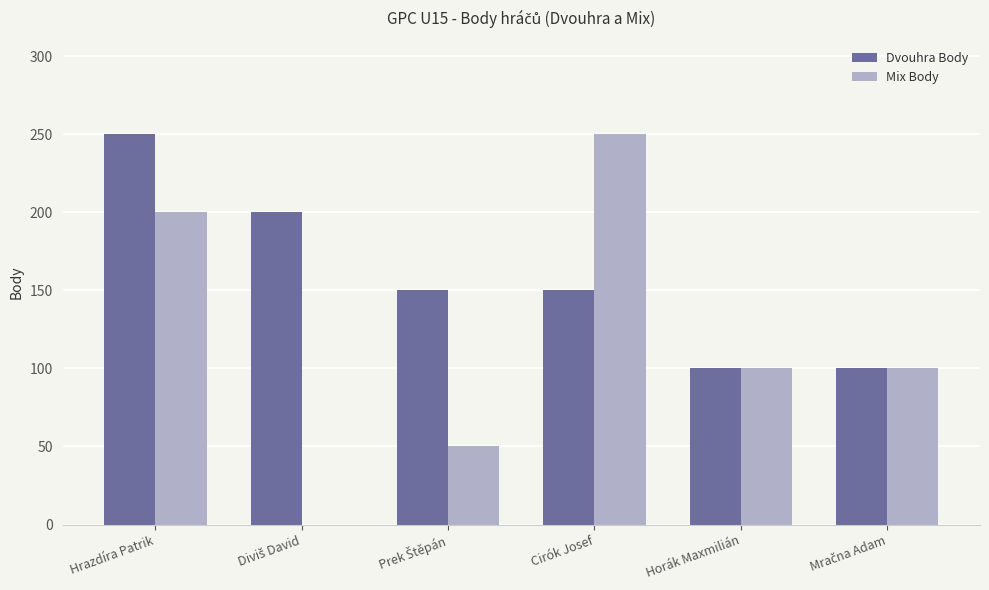

How many values in Mix Body are above zero?

5